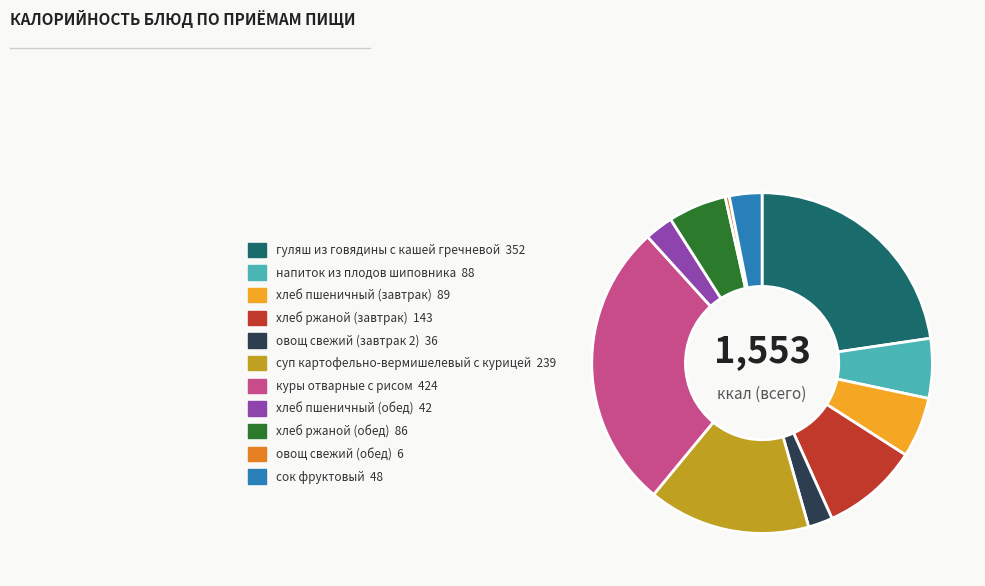

Which category has the smallest portion of the pie?

овощ свежий (обед)